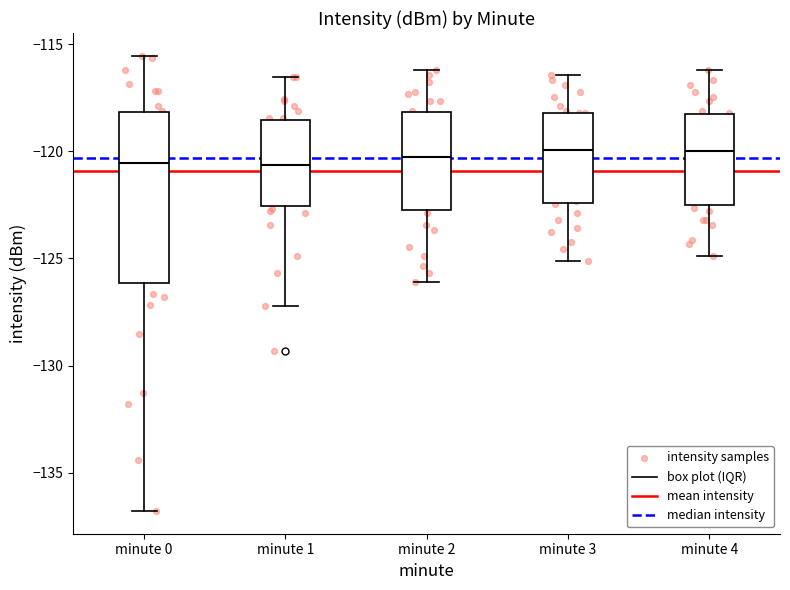

Reading left to right, transcribe this box plot: for each box, give where its median line is, the range the box spans, and where its two whiskers end, as read against the y-axis. The values are not printed on the chart, so give them approximately, as read against the axis.

minute 0: median -120.5, box -126.0 to -118.0, whiskers -137.0 to -115.5
minute 1: median -120.5, box -122.5 to -118.5, whiskers -127.0 to -116.5
minute 2: median -120.5, box -123.0 to -118.0, whiskers -126.0 to -116.0
minute 3: median -120.0, box -122.5 to -118.0, whiskers -125.0 to -116.5
minute 4: median -120.0, box -122.5 to -118.5, whiskers -125.0 to -116.0